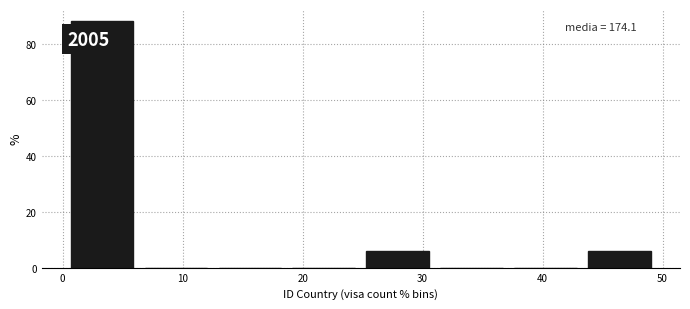

Over which range of the x-axis is the bar tallest?

0 to 6